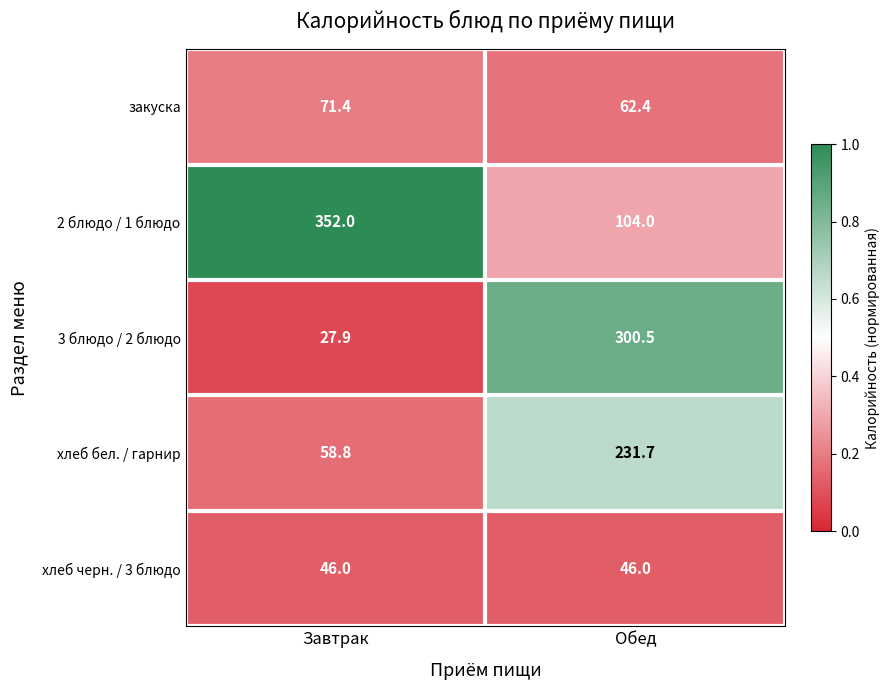

Is it true that 3 блюдо / 2 блюдо equals 300.5 at Обед?

True